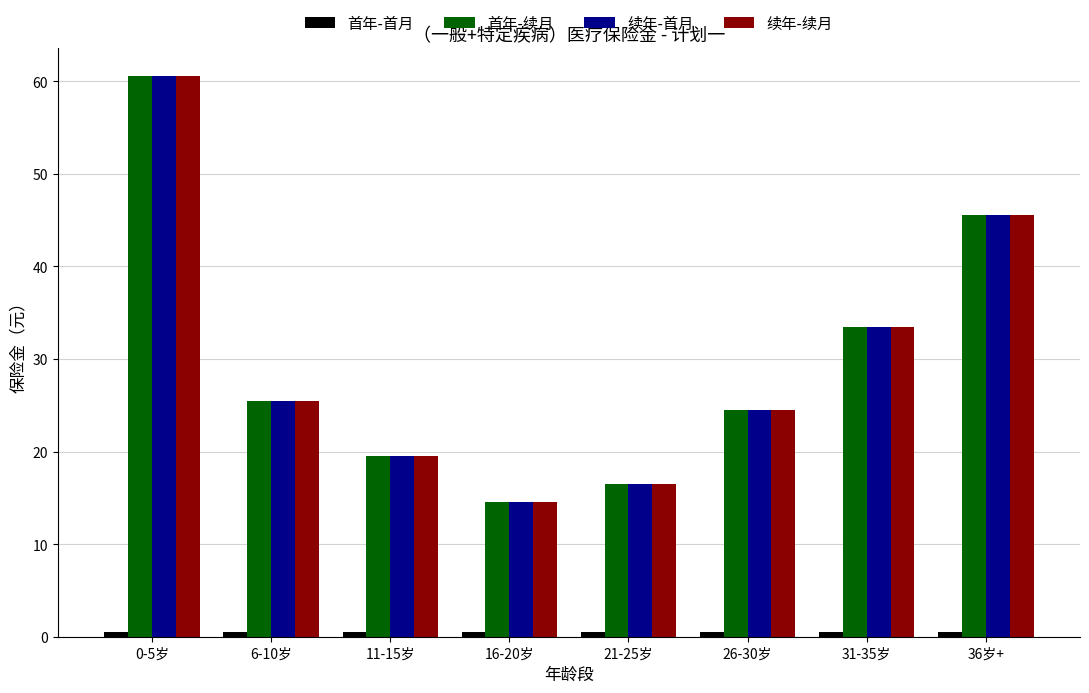

What is the label of the 3rd bar from the left?

11-15岁